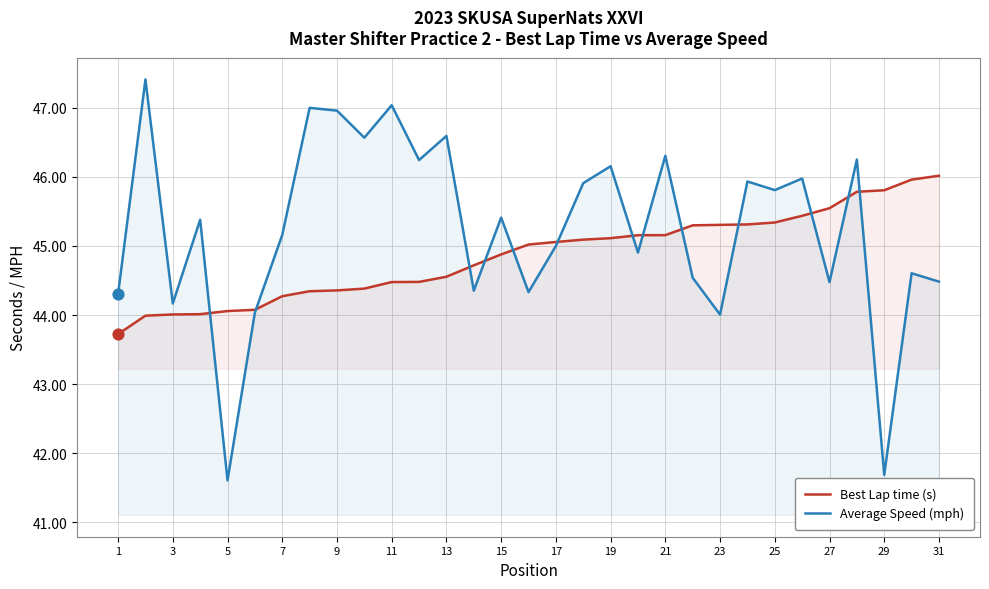

Is the value of Best Lap time (s) at 5 greater than the value of Average Speed (mph) at 15?

No